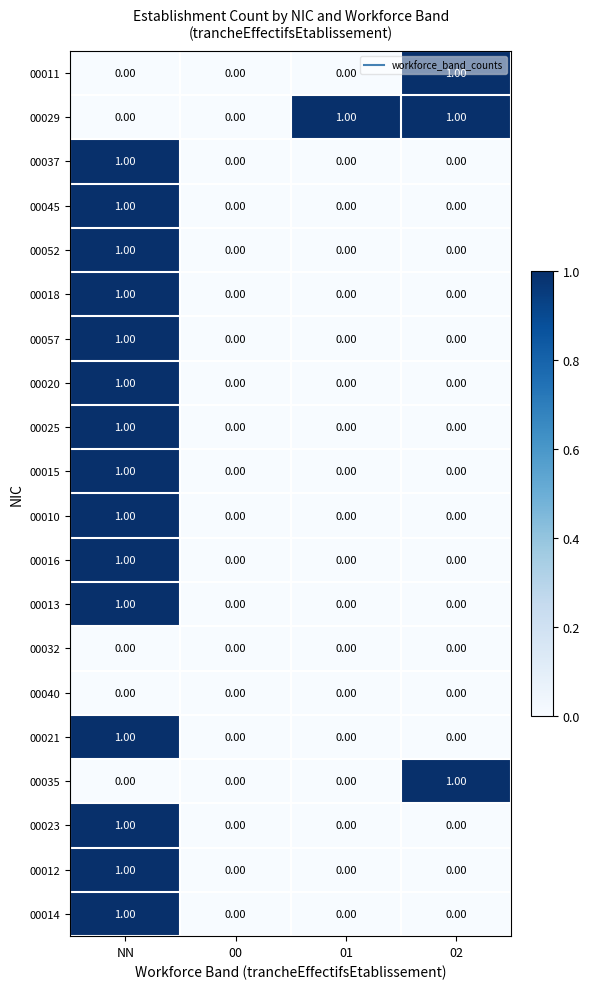

At which category is the sum across all series the highest?

NN